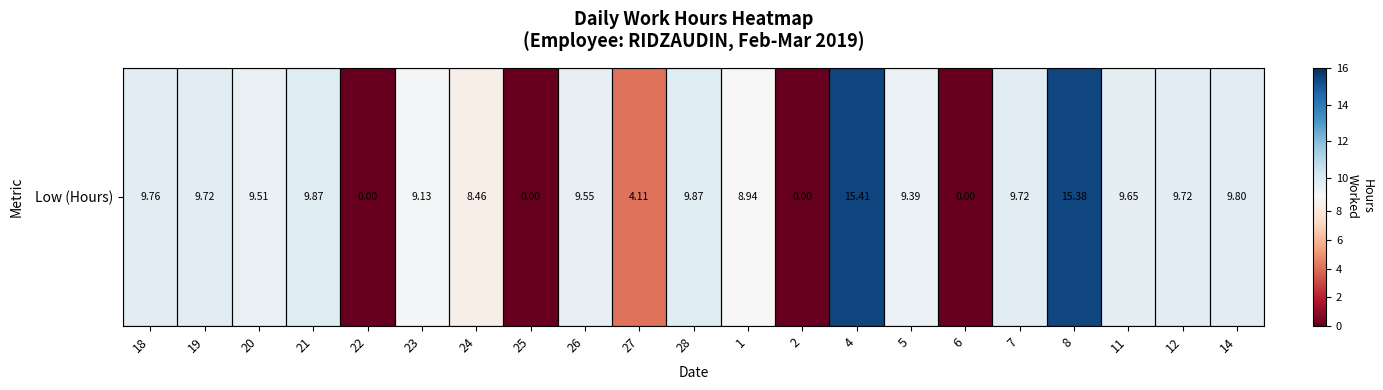

List the labels in order of value, smallest first.

22, 25, 2, 6, 27, 24, 1, 23, 5, 20, 26, 11, 19, 7, 12, 18, 14, 21, 28, 8, 4